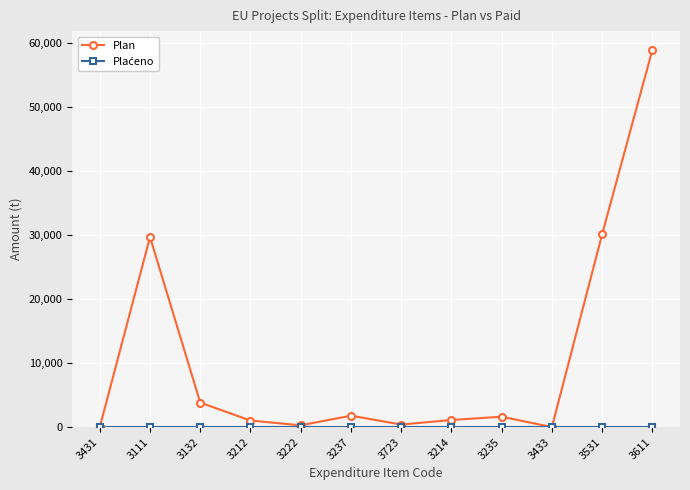

What is the greatest value displayed?

58867